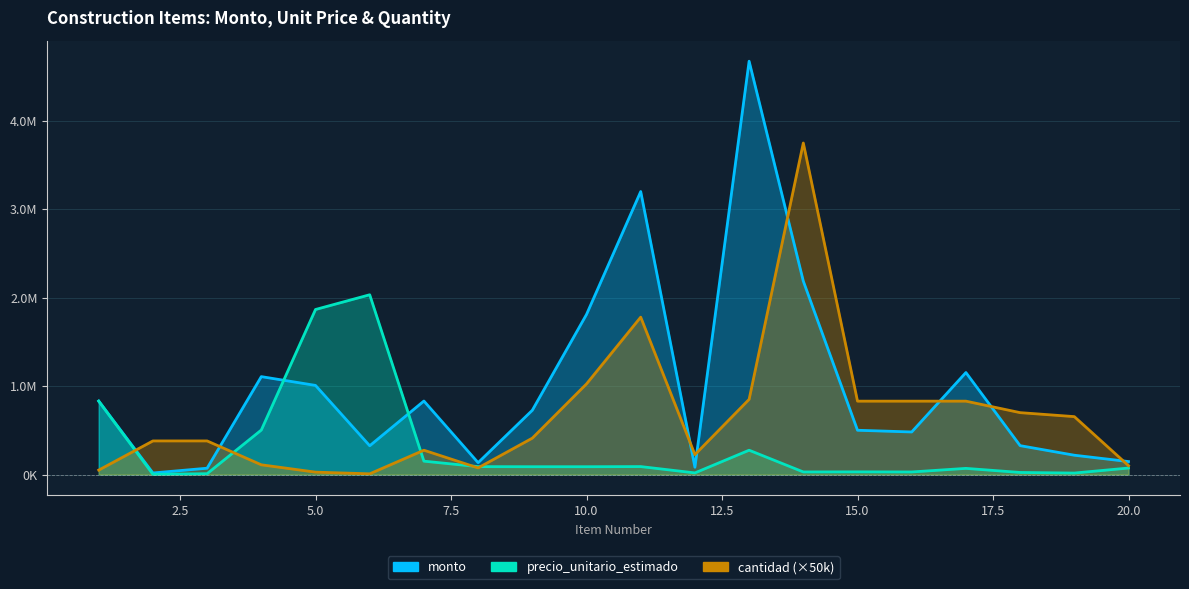

At which label does precio_unitario_estimado reach its peak?

6